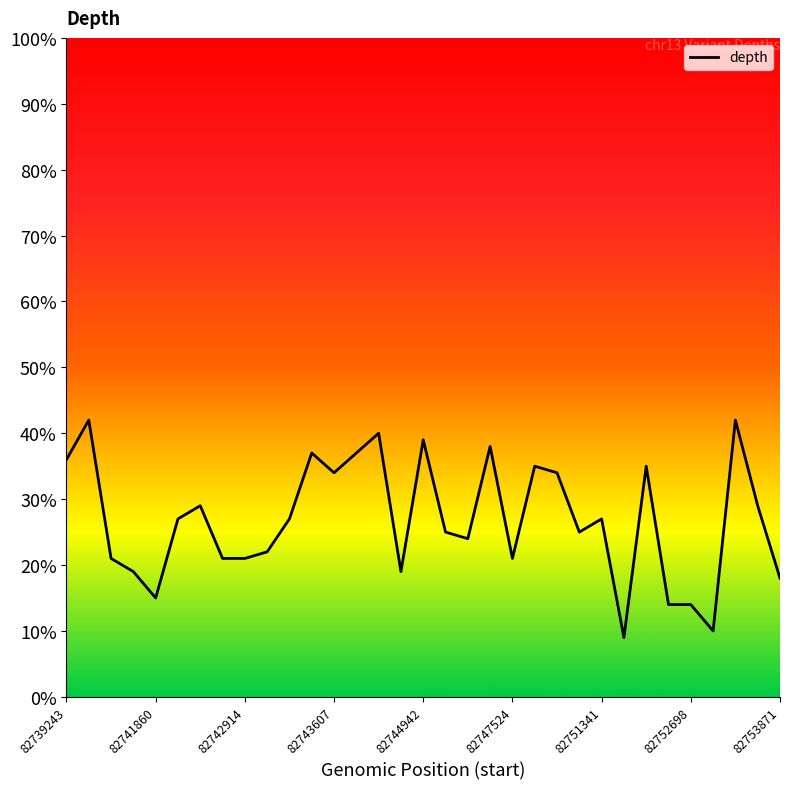

What is the maximum value shown in the chart?

42